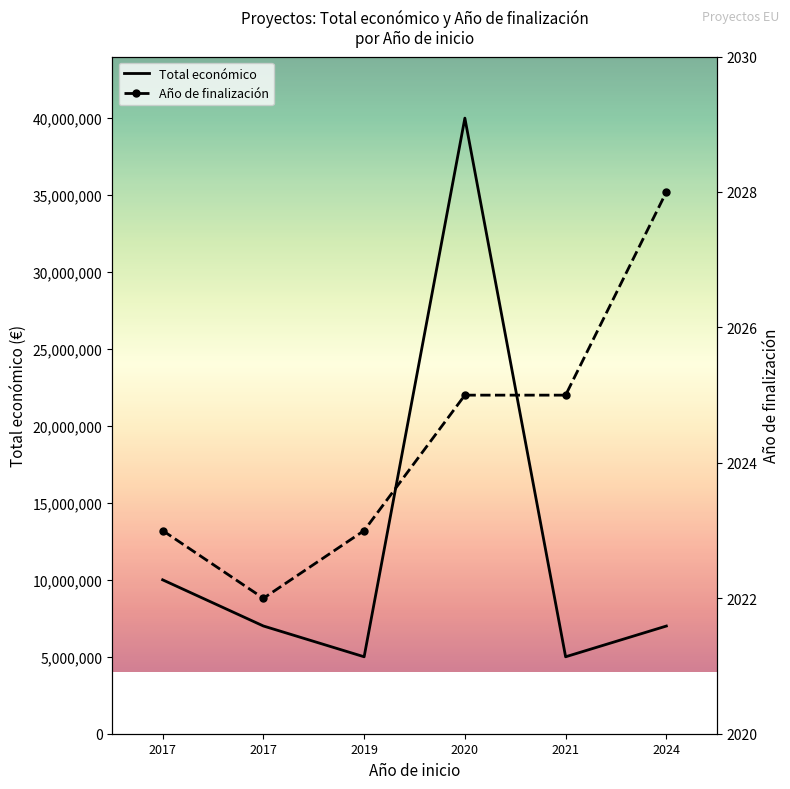

What is the minimum value shown in the chart?

2022